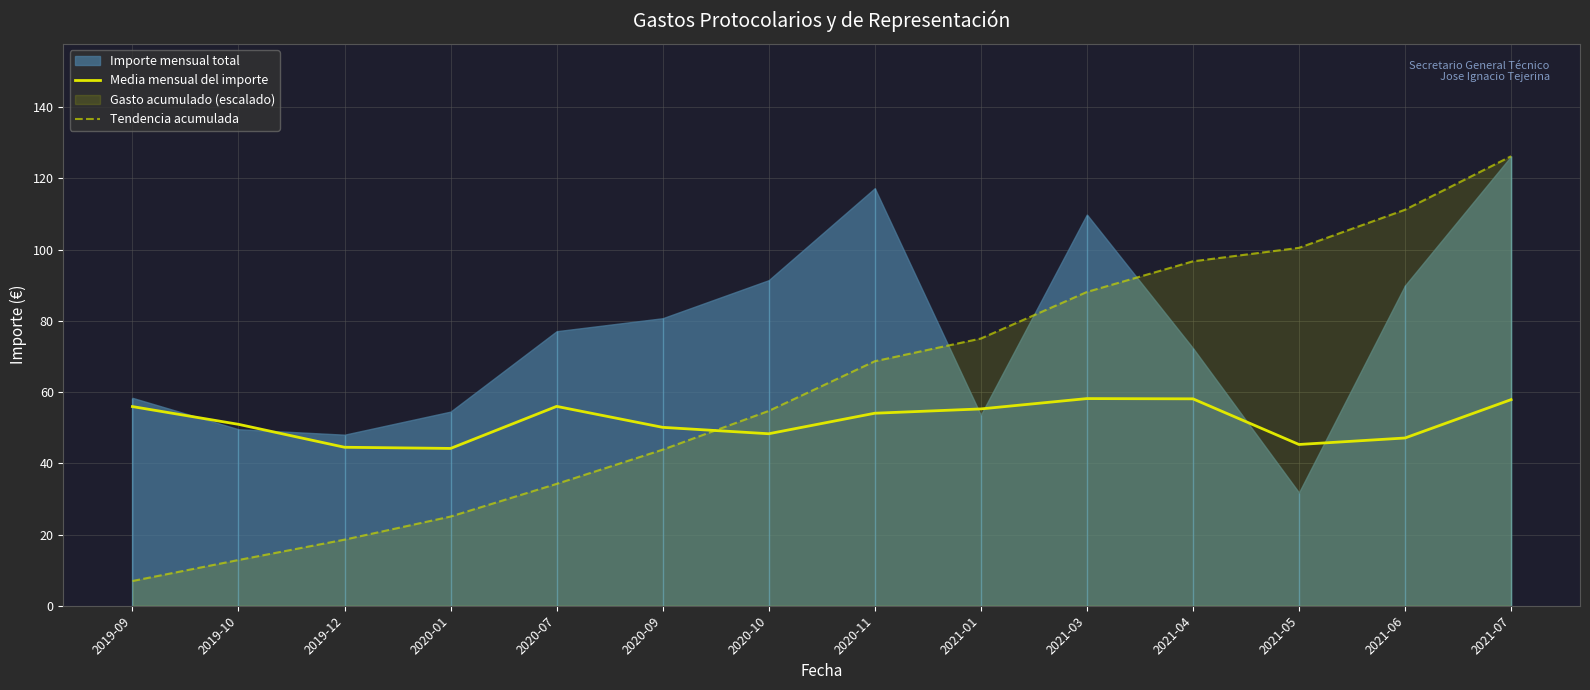

At which label is Media mensual del importe closest to 51?

2019-10